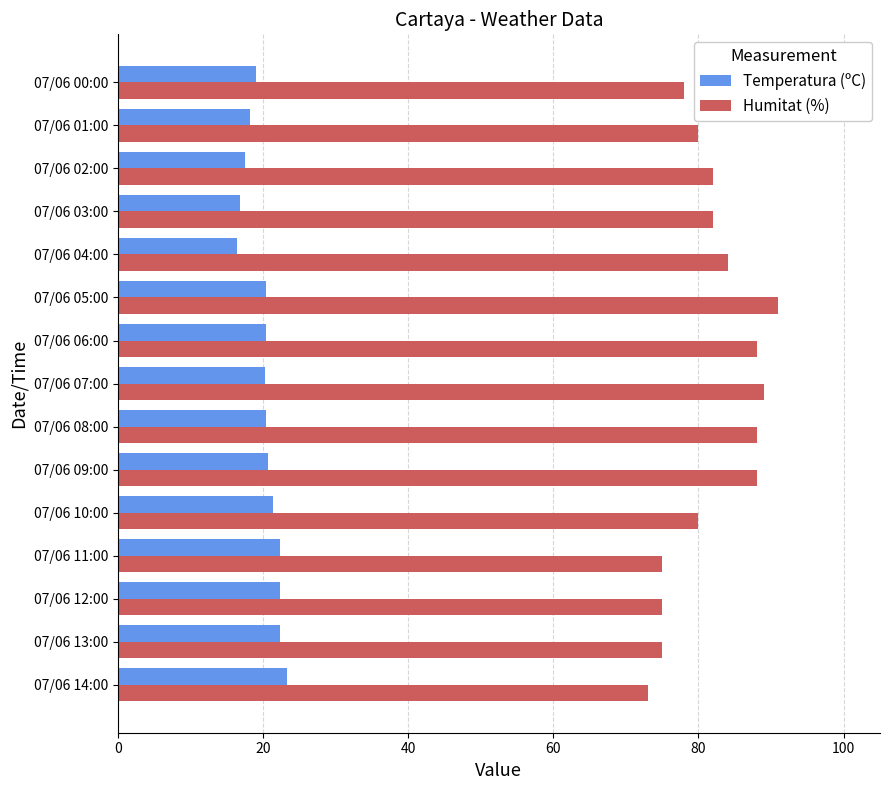

The value of Temperatura (ºC) at 07/06 10:00 is 32.2. True or false?

False